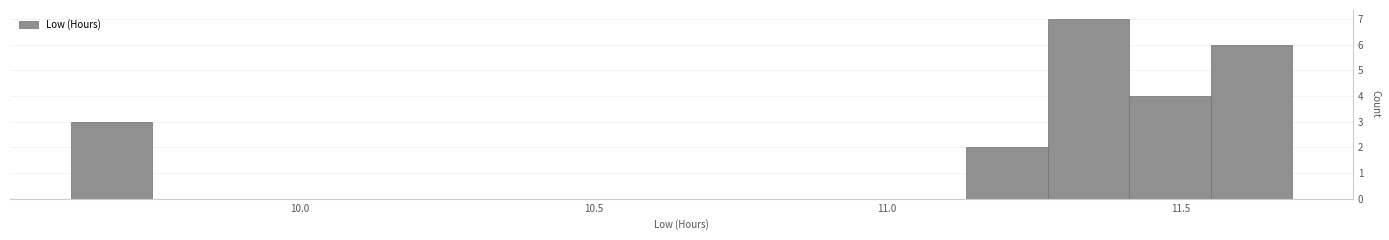

Around what value on the x-axis is the tallest bar? Give the approximate position of its centre, as read against the axis.

11.35